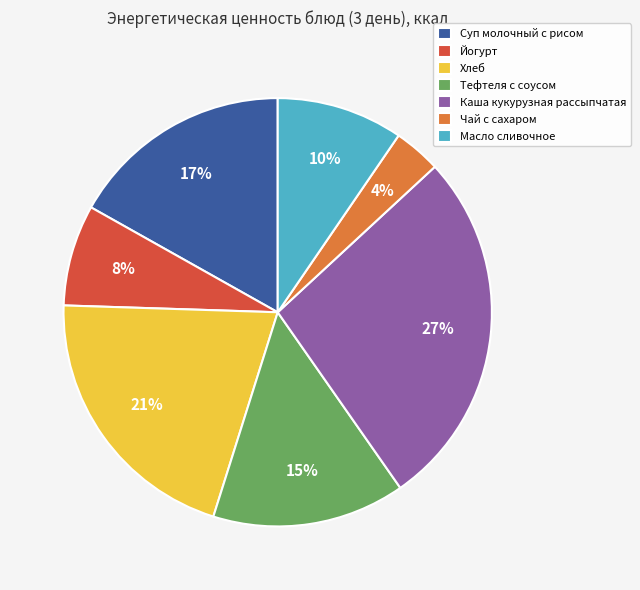

To the nearest percent, what percentage of the pie is Чай с сахаром?

4%